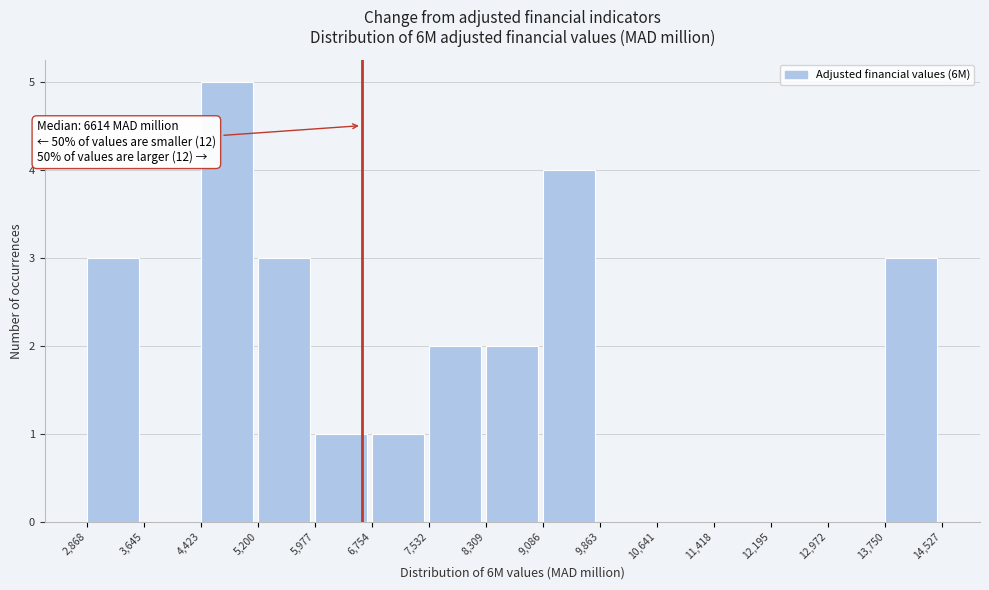

Which range on the x-axis has the tallest bar?

4,423 to 5,200